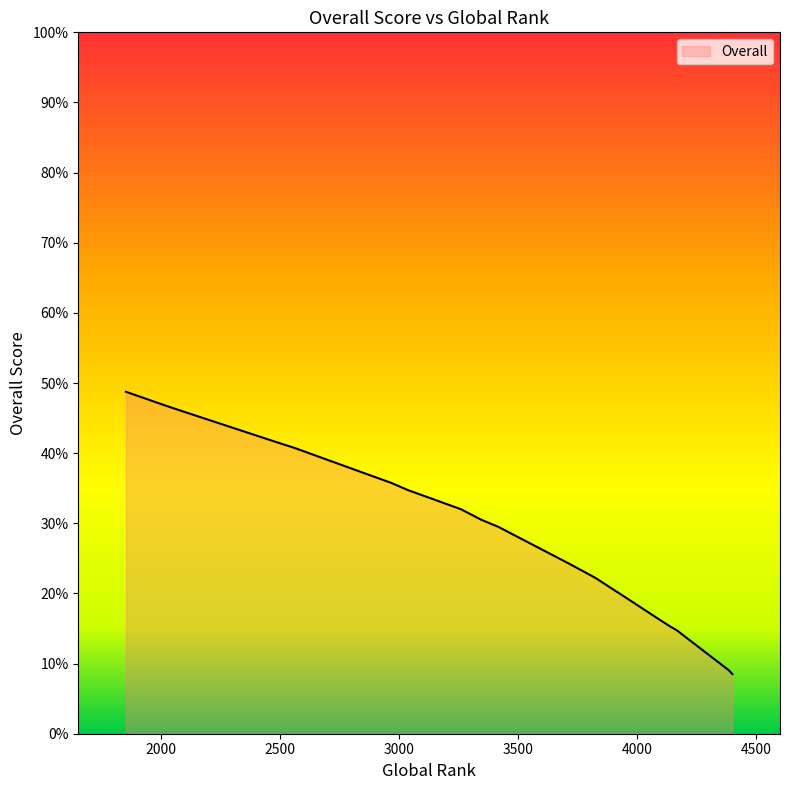

Which category has the highest value across all series?

1855